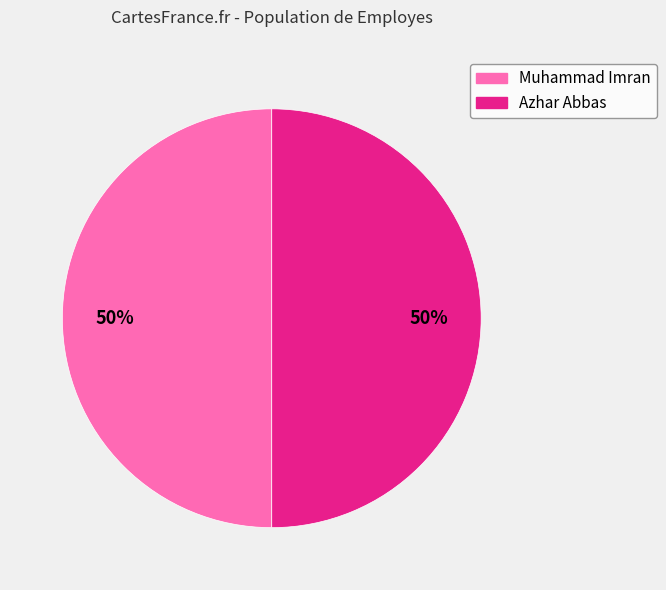

Approximately how many times larger is the value at Azhar Abbas compared to Muhammad Imran?

1.0